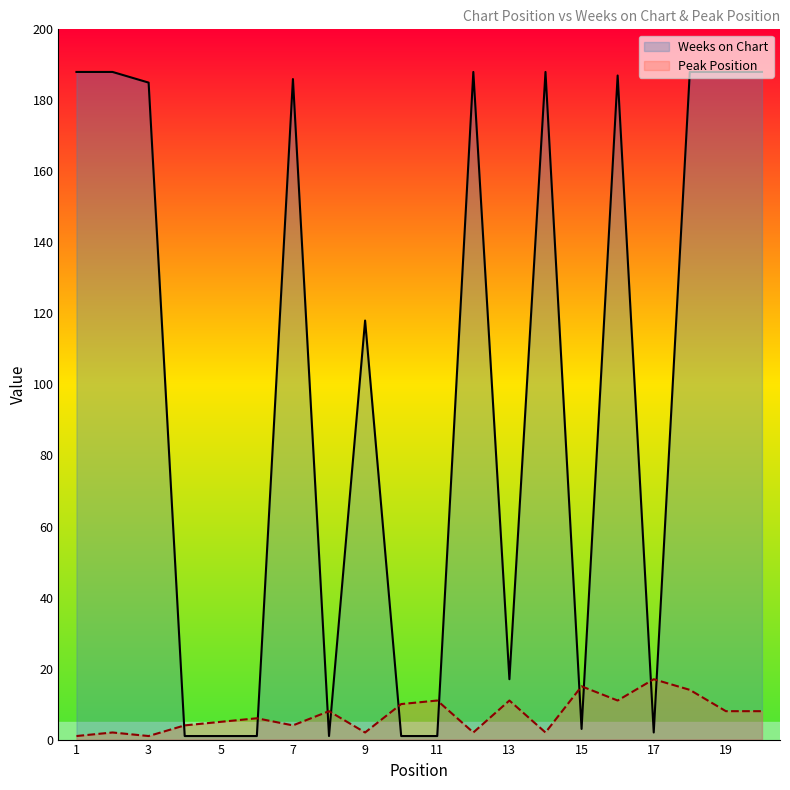

What is the total value across all series at 11?

12